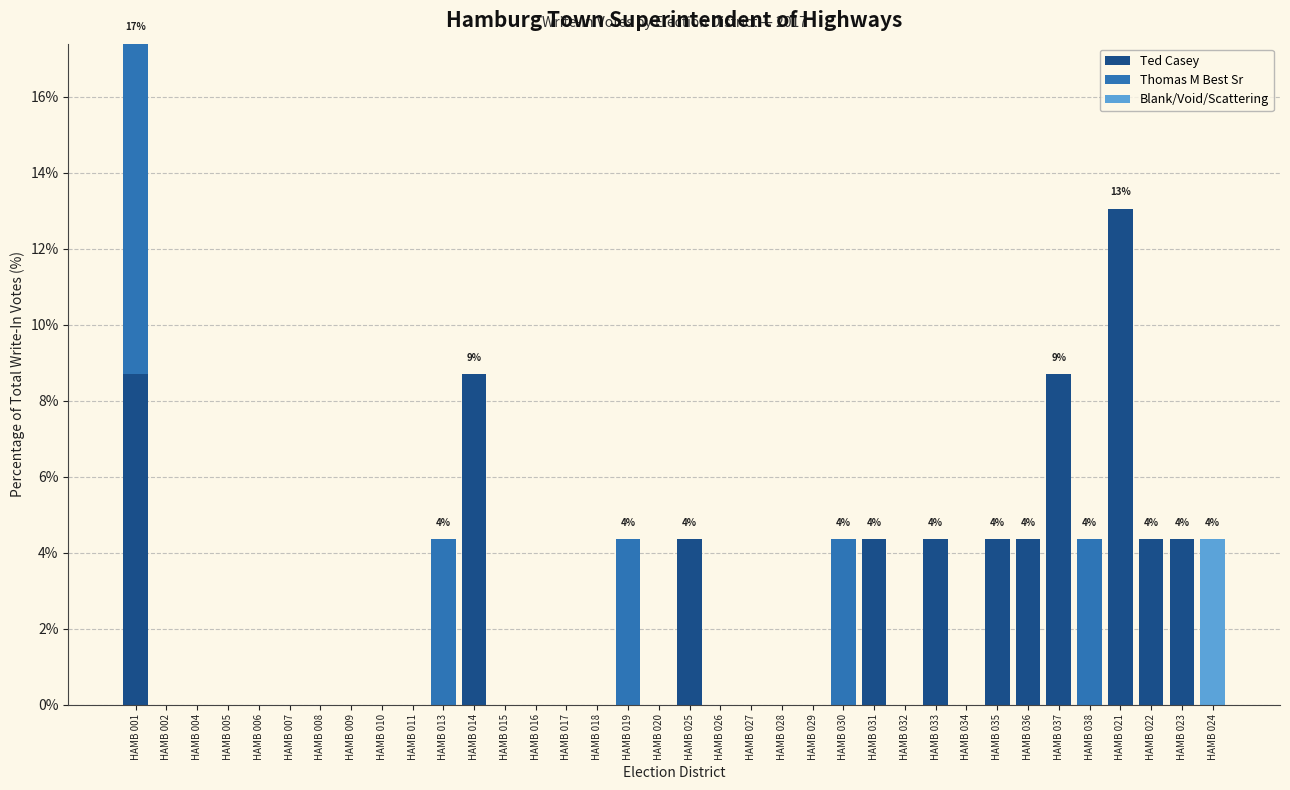

Which category has the highest value in the Ted Casey series?

HAMB 021